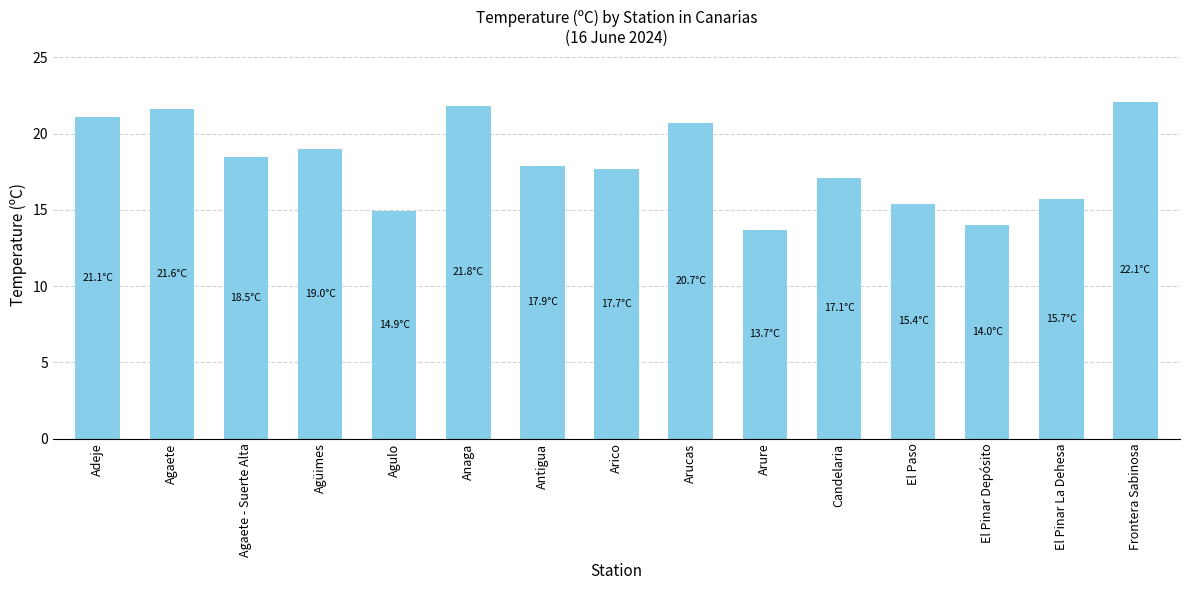

Is it true that the value at Agüimes is 19.0?

True